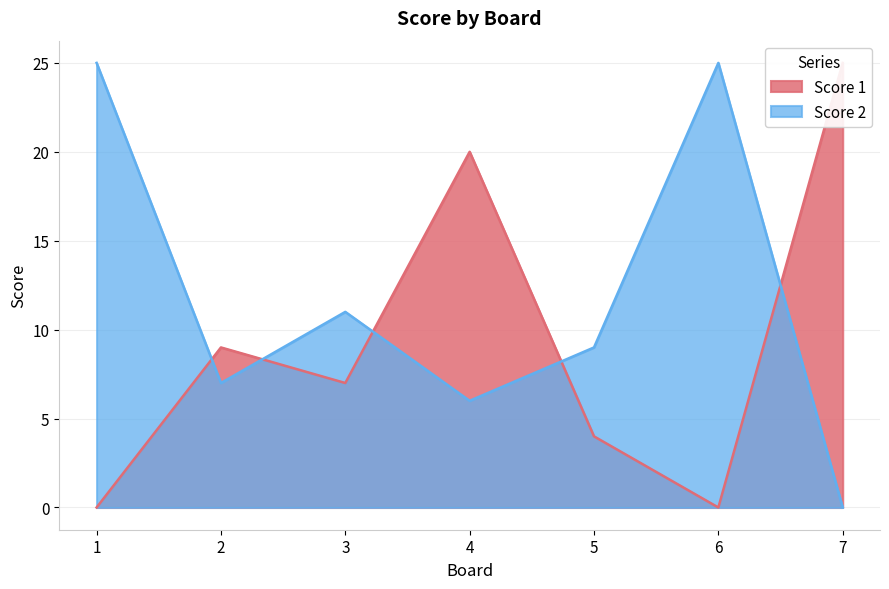

True or false: Score 2 has more than 0 interior local peaks.

True